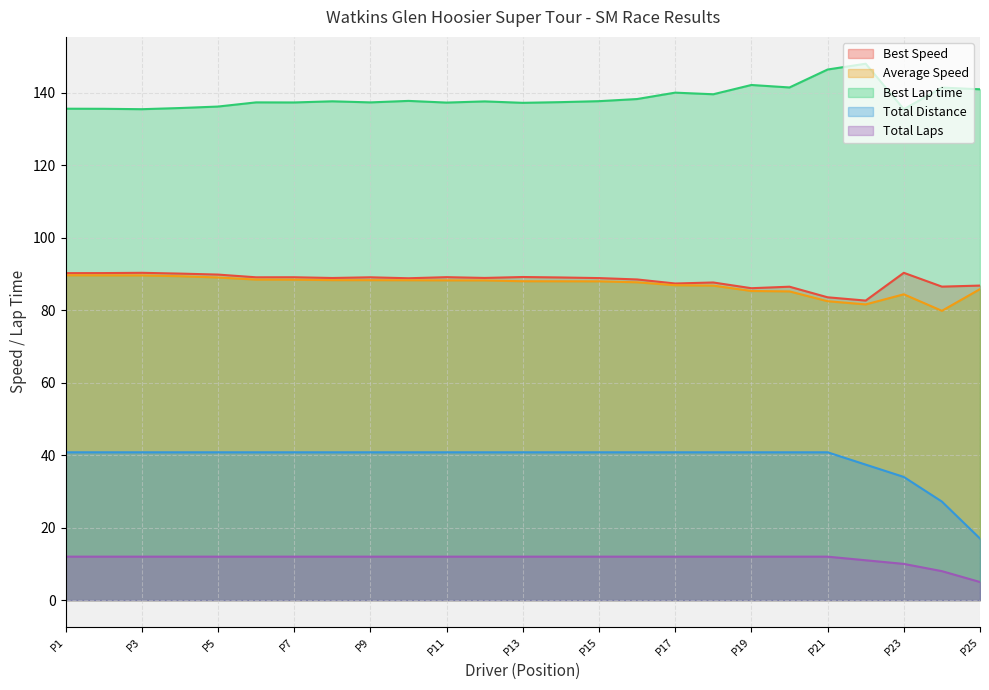

True or false: Best Speed and Total Laps cross at least once.

False